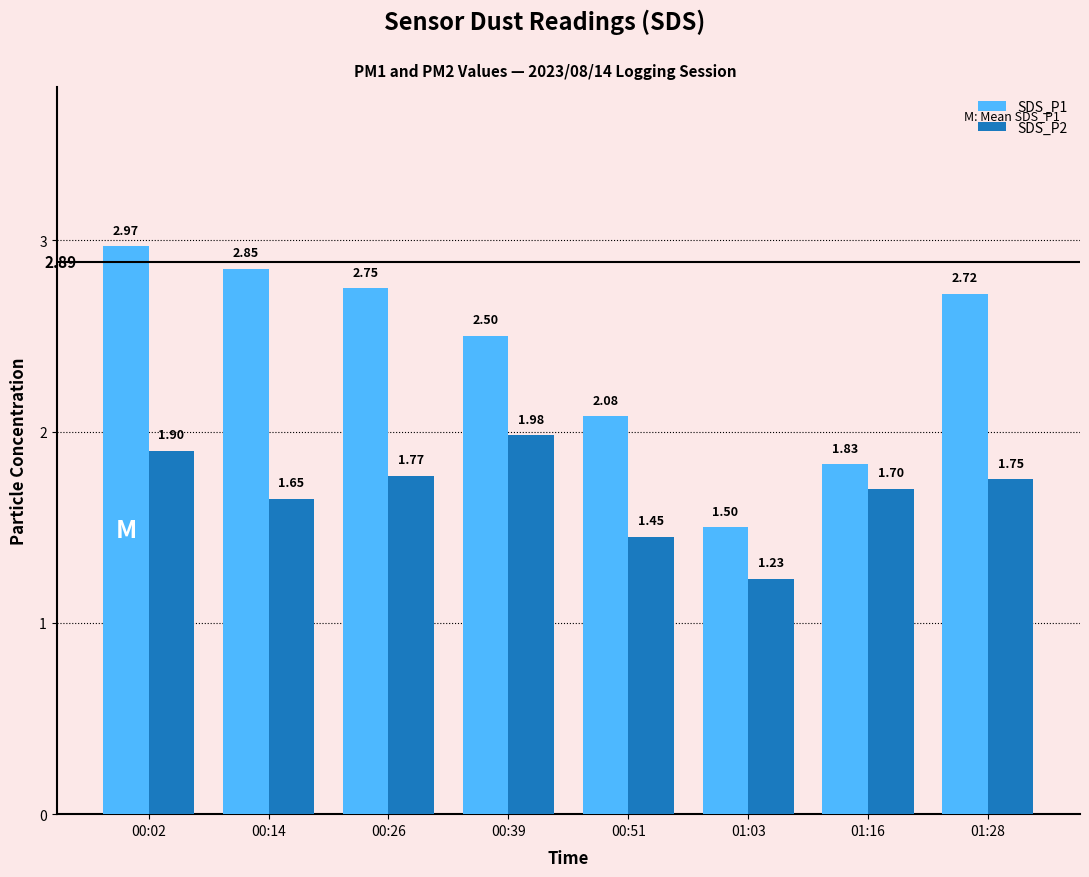

What is the minimum value for SDS_P1?

1.5